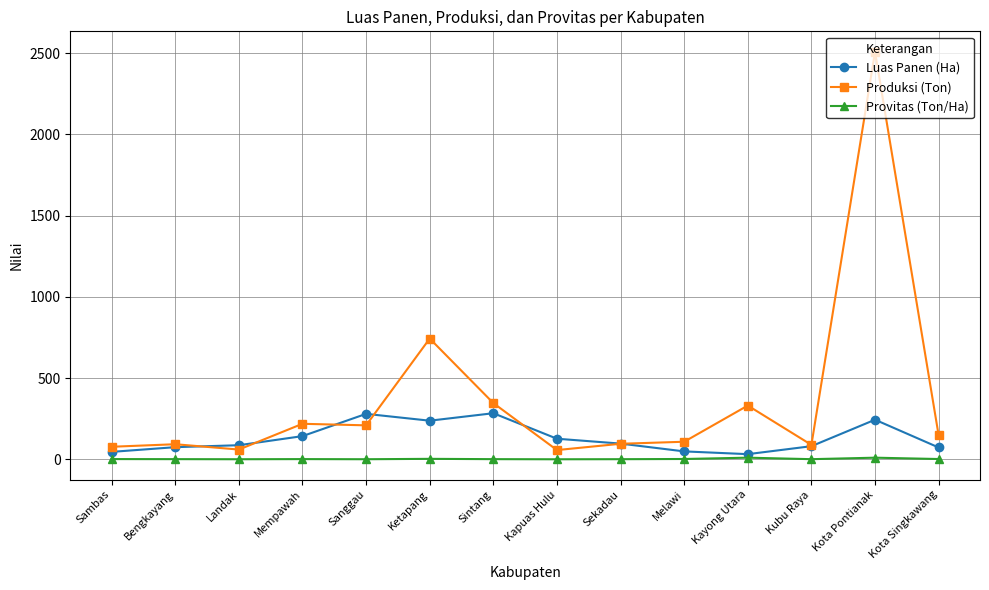

What is the sum of all Luas Panen (Ha) values?

1856.0